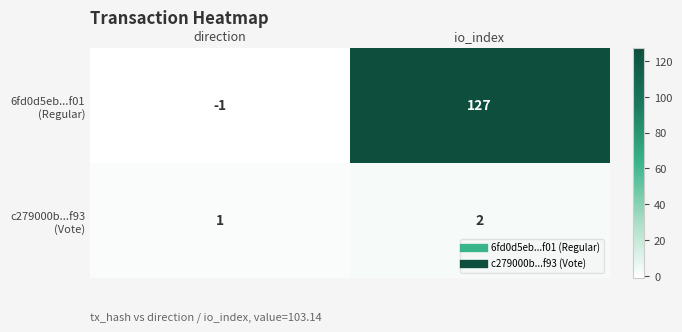

What is the difference between the highest and lowest values at direction?

2